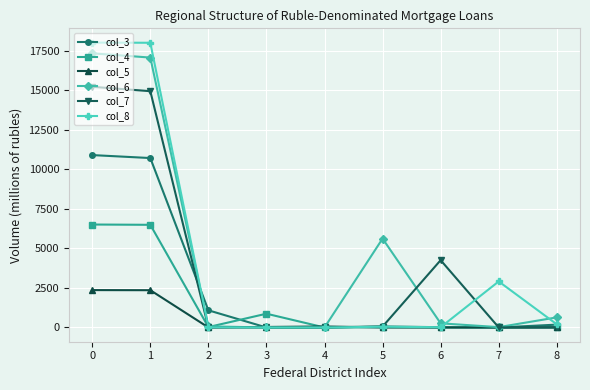

Is the value of col_7 at 0 greater than the value of col_6 at 5?

Yes